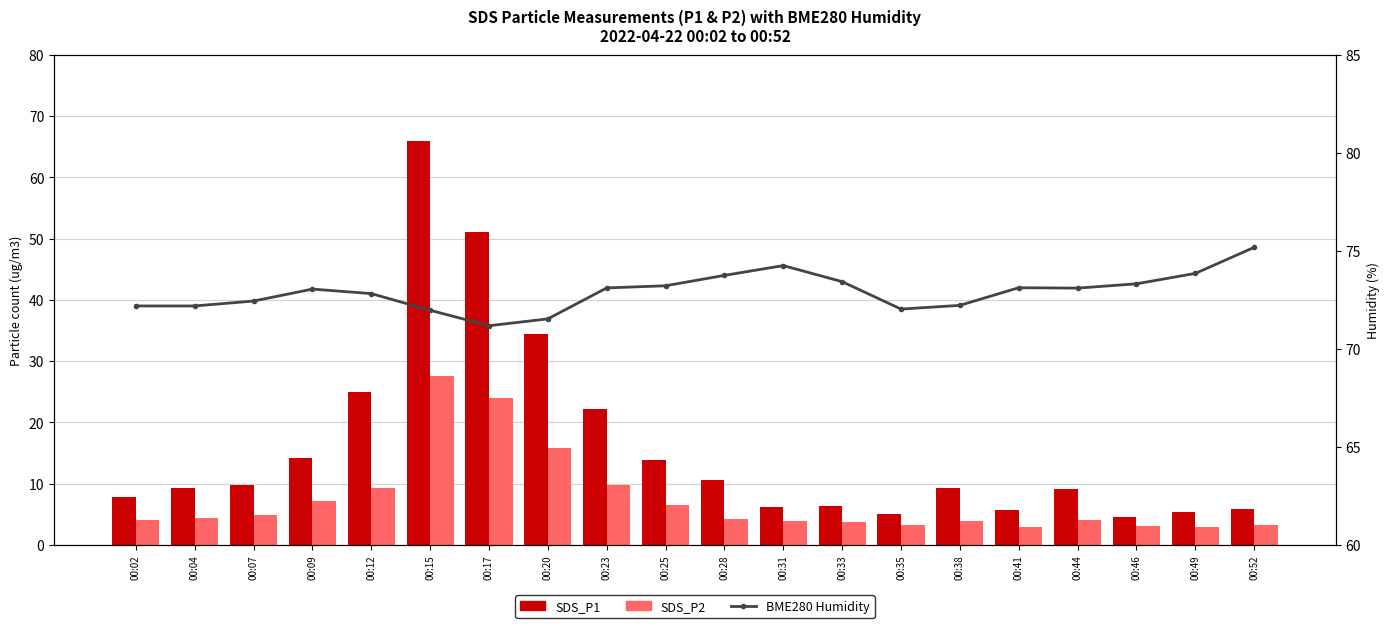

Which category has the highest value in the SDS_P2 series?

00:15